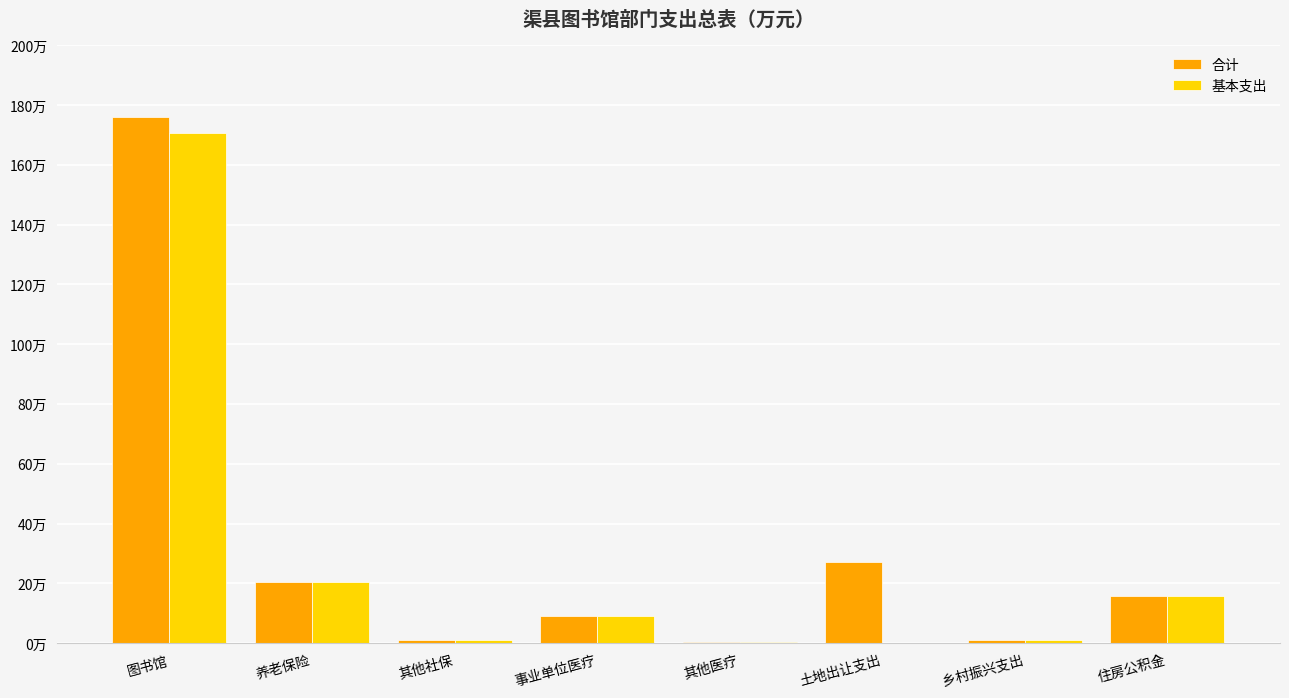

What is the total value across all series at 土地出让支出?

27.0